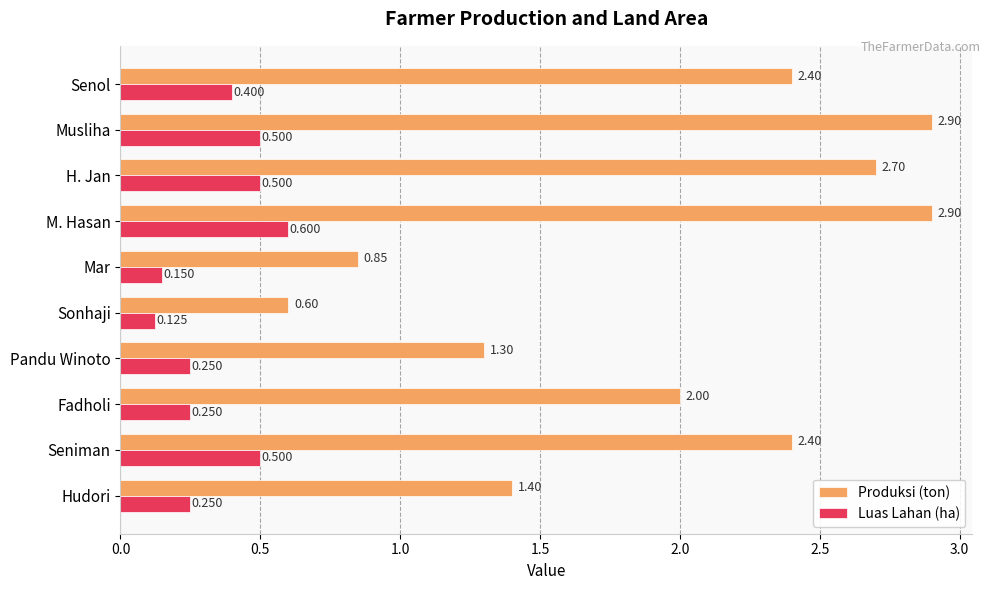

List the series in order of their peak value, lowest first.

Luas Lahan (ha), Produksi (ton)